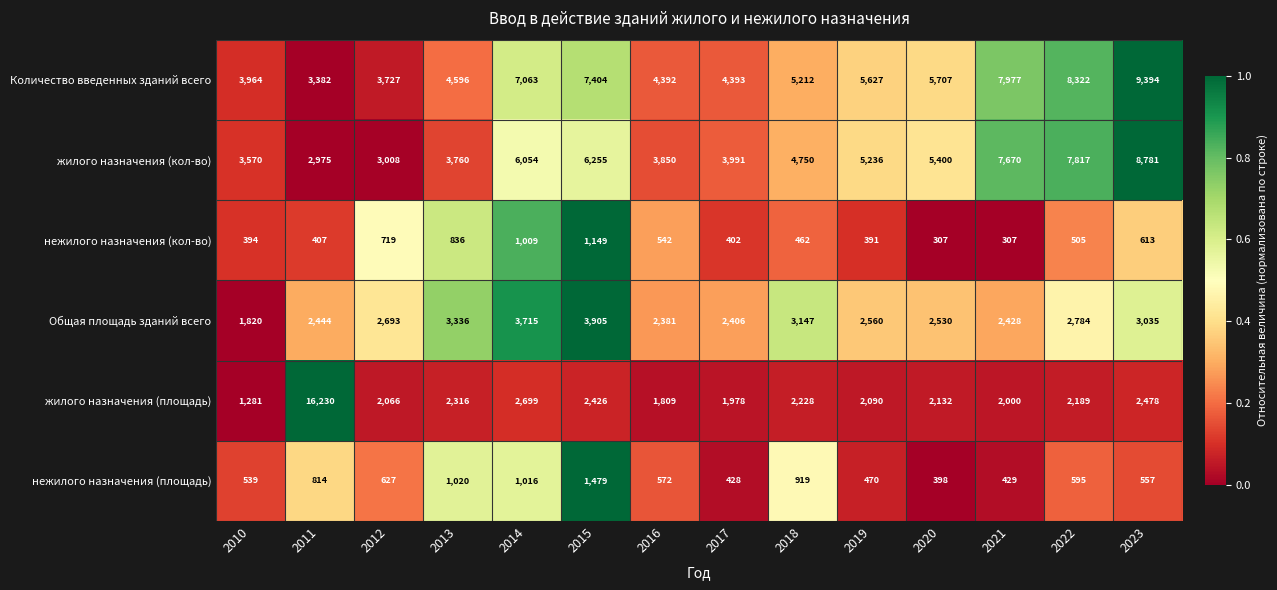

Which series has the widest spread of values?

жилого назначения (площадь)